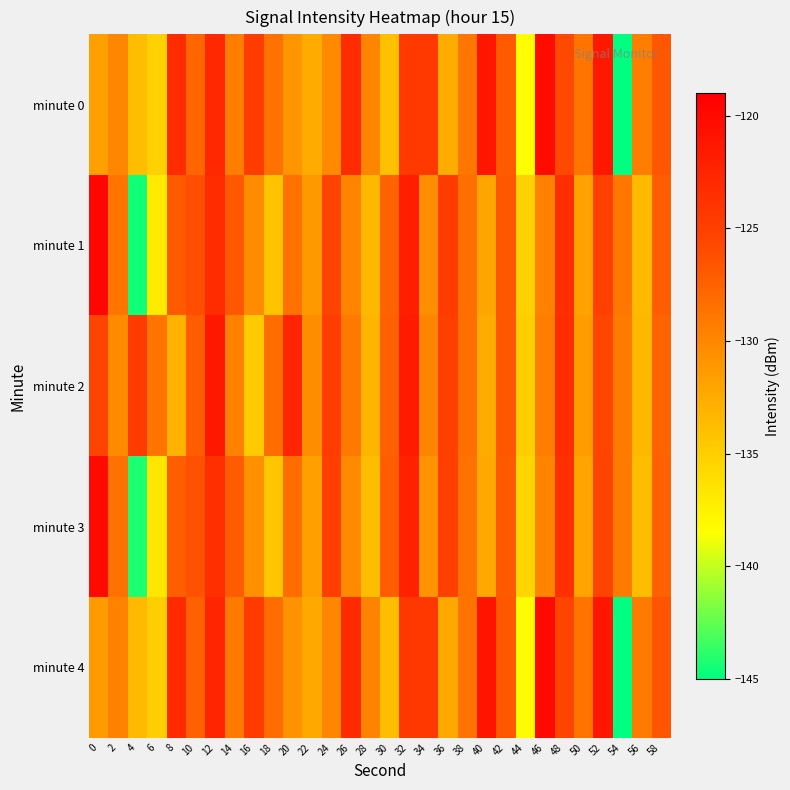

Reading left to right, transcribe all the data shown in this chart.

minute 0: 0=-131.6	2=-129.9	4=-133.8	6=-135.2	8=-123.3	10=-127.6	12=-122.9	14=-129.5	16=-124.8	18=-128.5	20=-130.9	22=-132.5	24=-130.2	26=-123.3	28=-129.9	30=-134.0	32=-124.5	34=-124.5	36=-132.6	38=-128.9	40=-121.2	42=-127.0	44=-138.4	46=-120.1	48=-125.7	50=-128.8	52=-121.4	54=-145.1	56=-129.4	58=-126.8
minute 1: 0=-119.8	2=-128.8	4=-144.6	6=-137.0	8=-127.0	10=-126.2	12=-123.2	14=-126.8	16=-130.3	18=-134.1	20=-128.5	22=-131.2	24=-125.3	26=-129.8	28=-133.4	30=-127.6	32=-121.9	34=-130.5	36=-124.7	38=-128.3	40=-132.1	42=-126.8	44=-135.2	46=-129.6	48=-123.4	50=-131.7	52=-125.1	54=-128.9	56=-133.6	58=-127.3
minute 2: 0=-125.4	2=-130.2	4=-124.6	6=-128.8	8=-133.0	10=-127.2	12=-121.4	14=-129.6	16=-134.8	18=-128.2	20=-122.6	22=-130.4	24=-124.8	26=-129.0	28=-133.2	30=-127.4	32=-121.6	34=-129.8	36=-125.0	38=-128.4	40=-132.6	42=-126.8	44=-135.0	46=-129.4	48=-123.2	50=-131.4	52=-125.6	54=-129.2	56=-133.4	58=-127.6
minute 3: 0=-120.1	2=-128.5	4=-144.2	6=-136.7	8=-127.3	10=-126.5	12=-123.5	14=-127.1	16=-130.6	18=-134.4	20=-128.2	22=-131.6	24=-125.0	26=-130.2	28=-133.8	30=-127.2	32=-122.2	34=-130.8	36=-125.0	38=-128.6	40=-132.4	42=-127.0	44=-135.5	46=-129.8	48=-123.6	50=-131.9	52=-125.3	54=-129.1	56=-133.8	58=-127.5
minute 4: 0=-131.3	2=-129.6	4=-133.5	6=-135.0	8=-123.0	10=-127.4	12=-122.6	14=-129.2	16=-124.6	18=-128.2	20=-130.7	22=-132.3	24=-130.0	26=-123.1	28=-129.7	30=-133.8	32=-124.3	34=-124.3	36=-132.4	38=-128.7	40=-121.0	42=-126.8	44=-138.2	46=-120.0	48=-125.5	50=-128.7	52=-121.2	54=-145.0	56=-129.2	58=-126.6